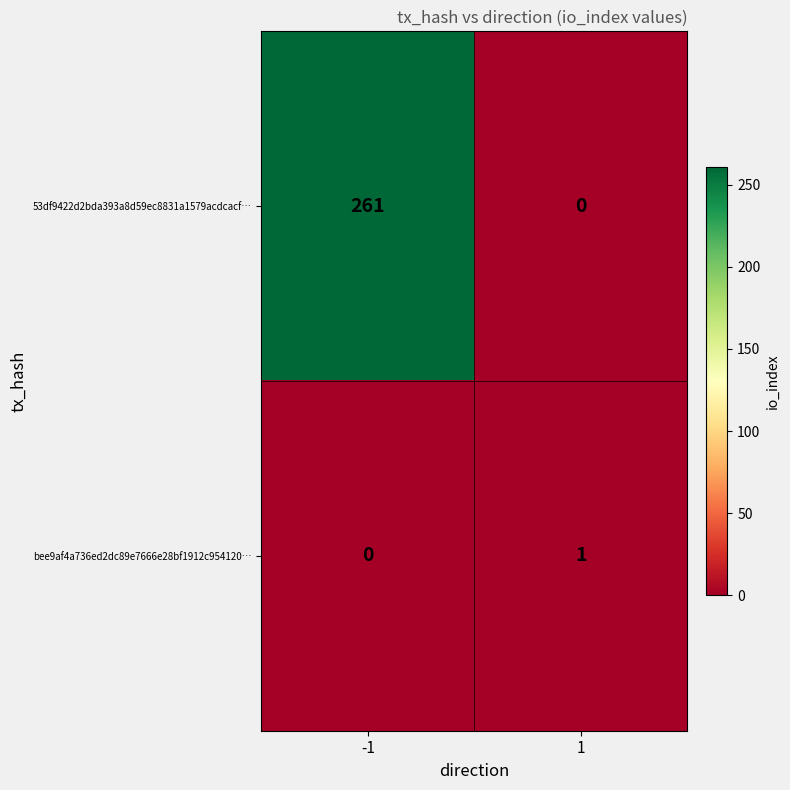

Reading left to right, what are all the values shown in this chart?

53df9422d2bda393a8d59ec8831a1579acdcacf…: 261	0
bee9af4a736ed2dc89e7666e28bf1912c954120…: 0	1